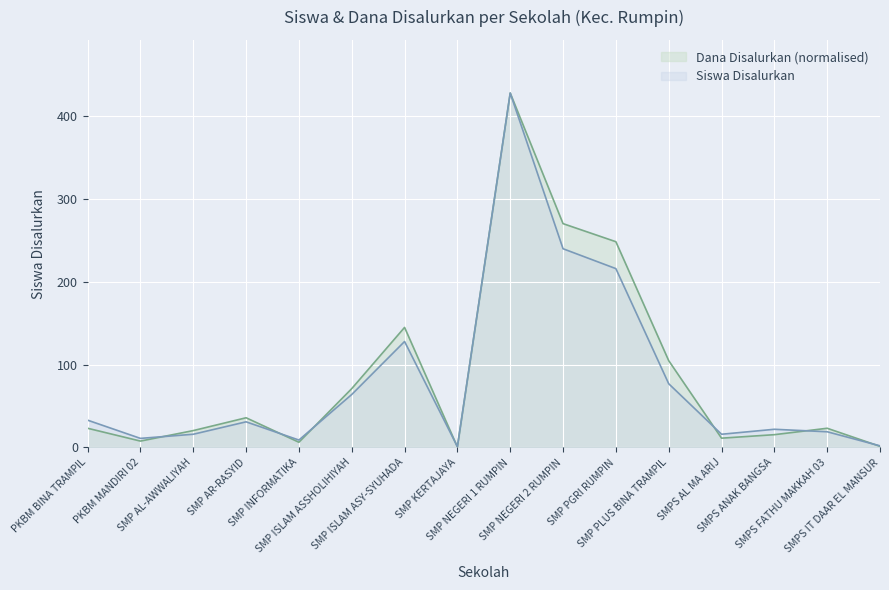

Reading left to right, extract all data points from this chart.

Dana Disalurkan: 23.2	7.7	20.4	35.9	6.3	71.1	145.0	0.7	428.0	270.3	248.5	104.9	11.3	15.5	23.2	1.4
Siswa Disalurkan: 33.0	11.0	16.0	31.0	9.0	64.0	128.0	1.0	428.0	240.0	216.0	77.0	16.0	22.0	19.0	2.0